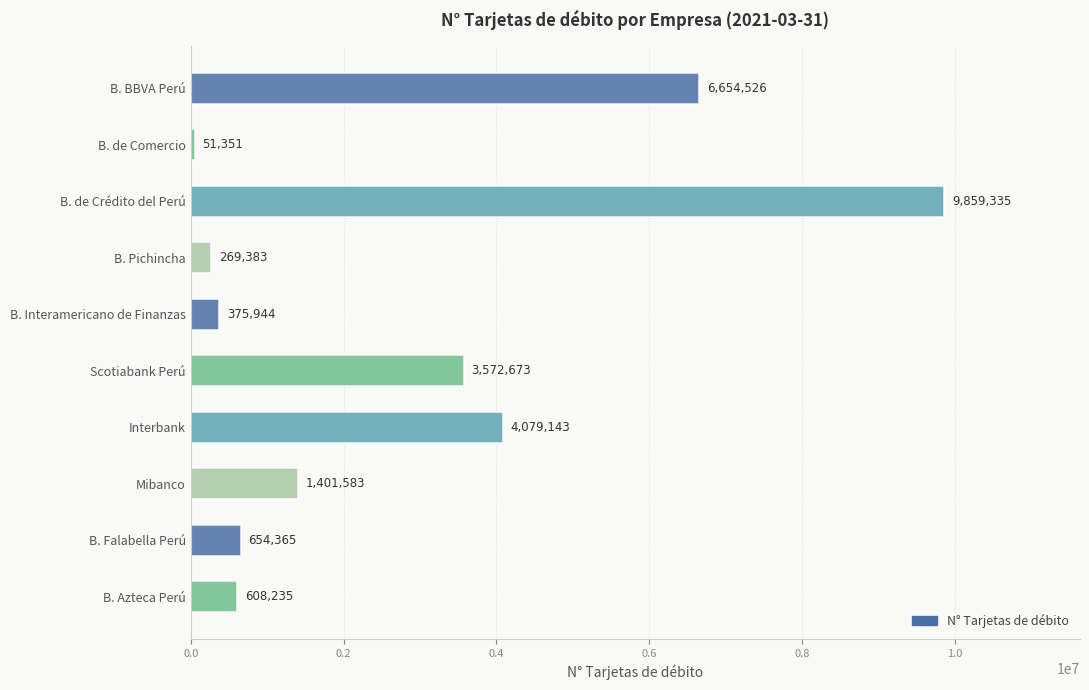

Does the chart contain stacked bars?

No